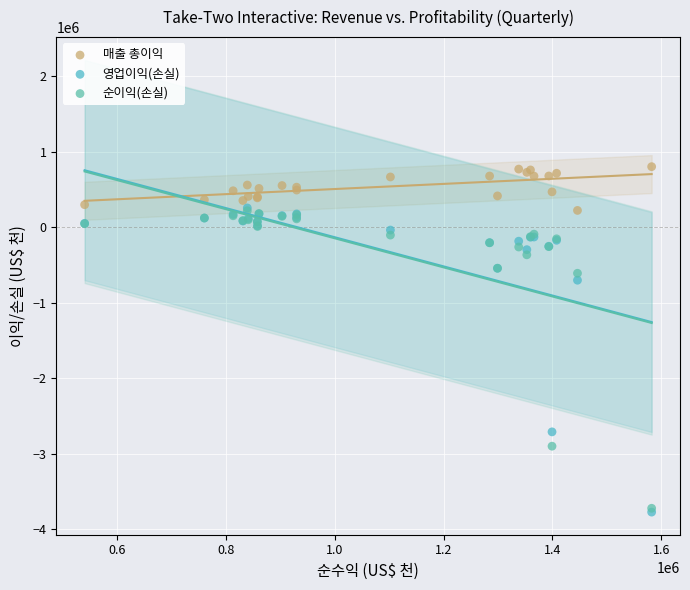

In the 영업이익(손실) series, what Y value is closest to -1760541?

-2713100